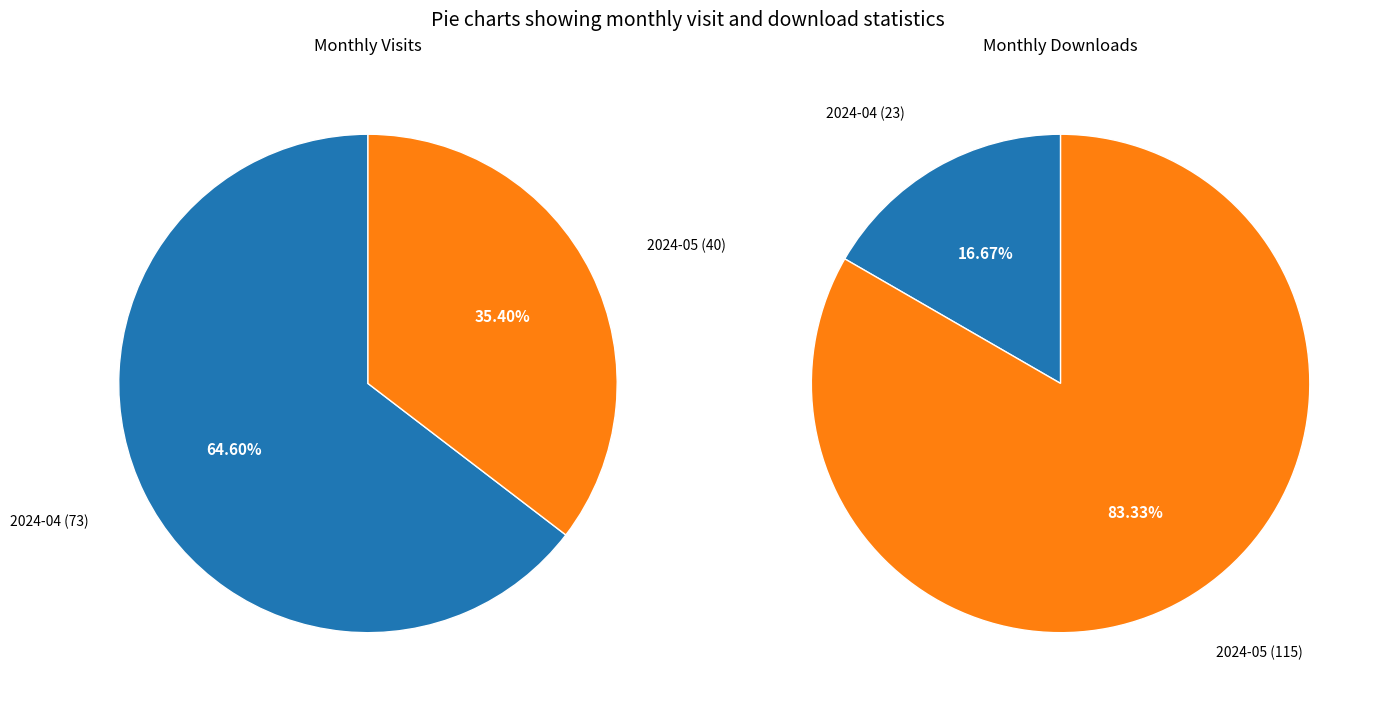

How many slices are in this pie chart?

2